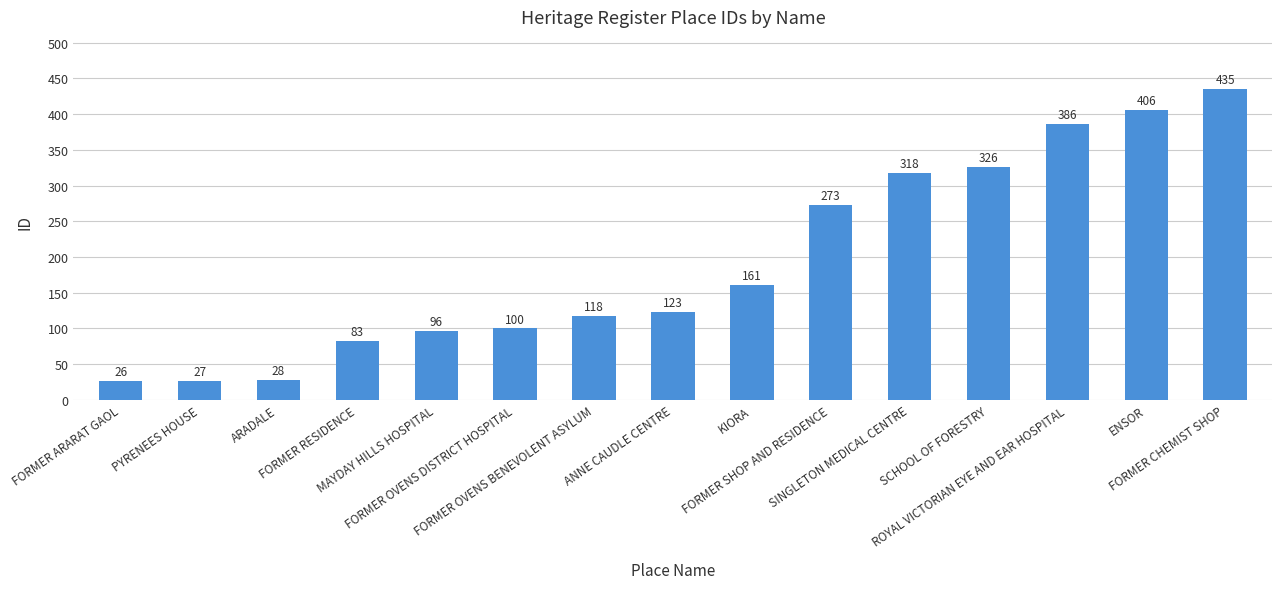

How many categories are shown in the chart?

15